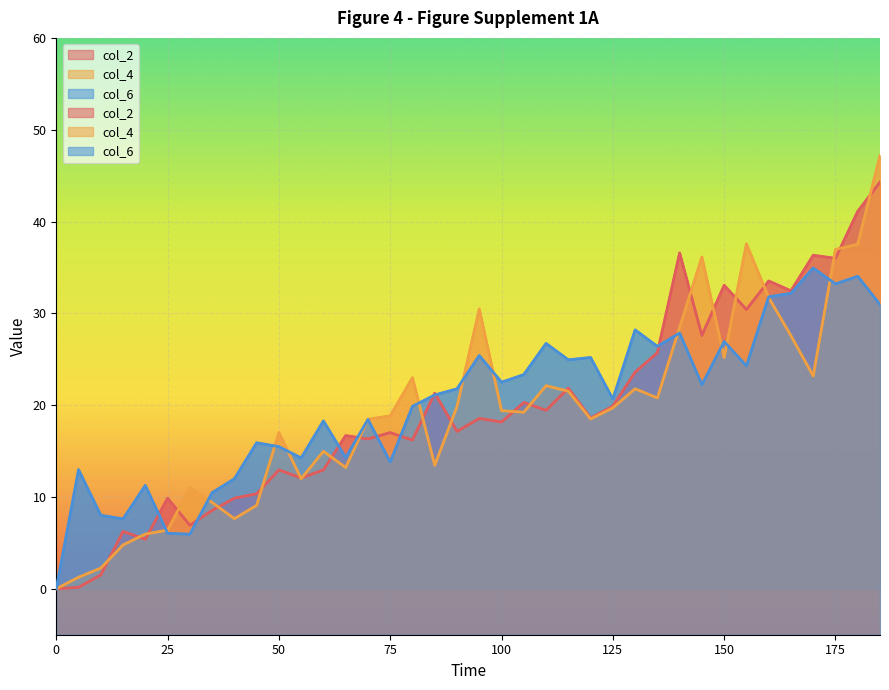

What is the sum of the col_2 values at 180 and 80?

57.3